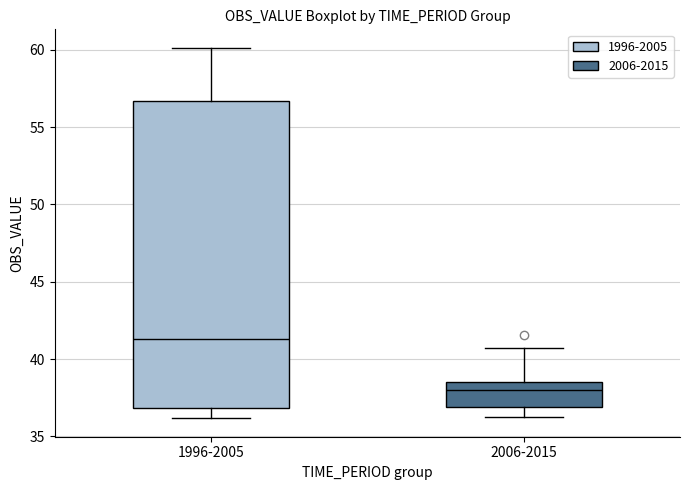

Which box's median line is the highest?

1996-2005